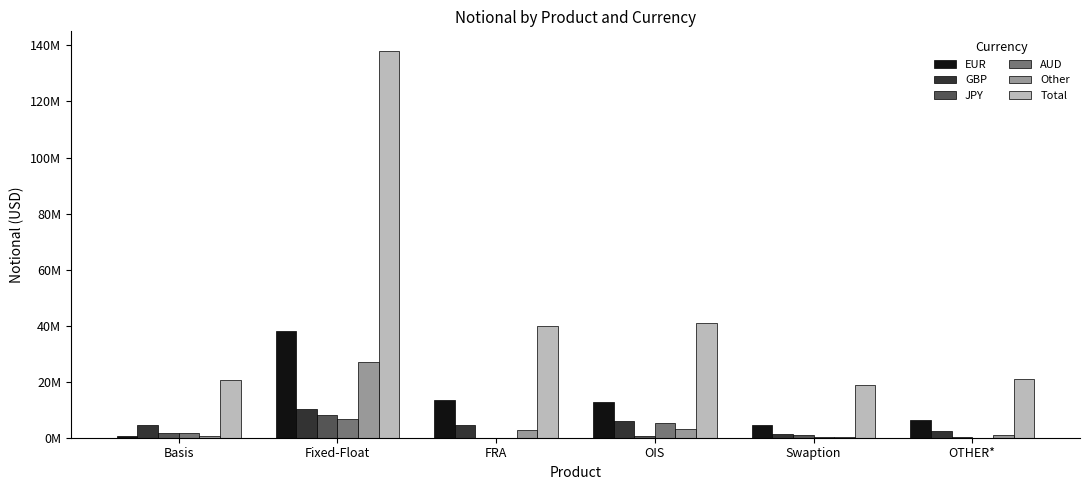

Reading left to right, what are all the values shown in this chart?

EUR: Basis=685142	Fixed-Float=38024662	FRA=13422906	OIS=12688846	Swaption=4534435	OTHER*=6197999
GBP: Basis=4362411	Fixed-Float=10267310	FRA=4633393	OIS=6053450	Swaption=1201932	OTHER*=2405648
JPY: Basis=1664156	Fixed-Float=8084764	FRA=15193	OIS=571568	Swaption=937210	OTHER*=127980
AUD: Basis=1617895	Fixed-Float=6846282	FRA=195	OIS=5288407	Swaption=192916	OTHER*=47959
Other: Basis=772079	Fixed-Float=26866621	FRA=2761712	OIS=3010574	Swaption=184897	OTHER*=833975
Total: Basis=20537121	Fixed-Float=138128378	FRA=39929804	OIS=40818281	Swaption=18730026	OTHER*=21003386